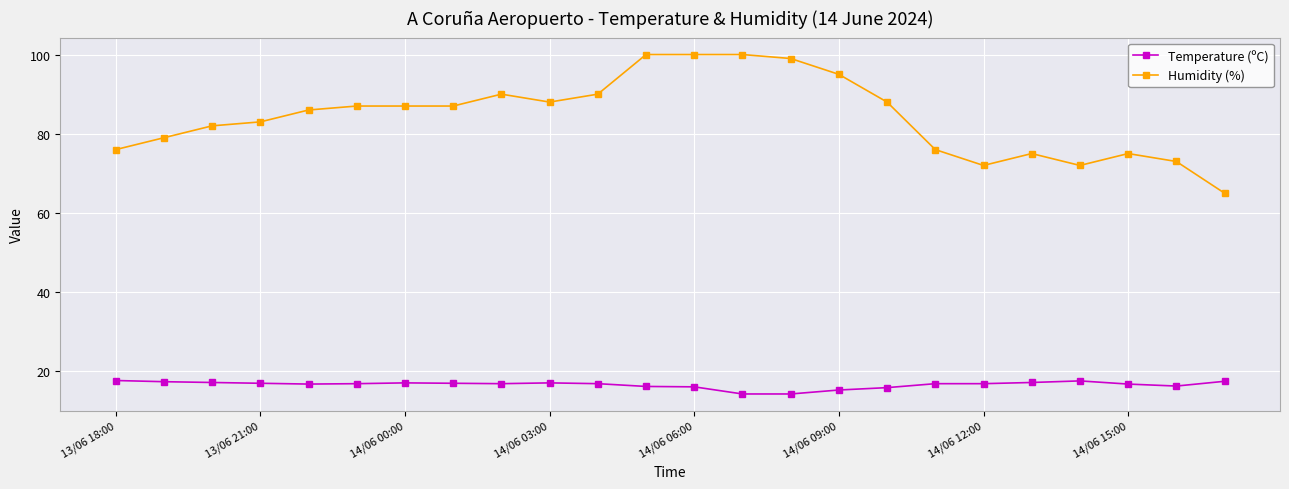

True or false: Humidity (%) has more than 1 interior local peaks.

True